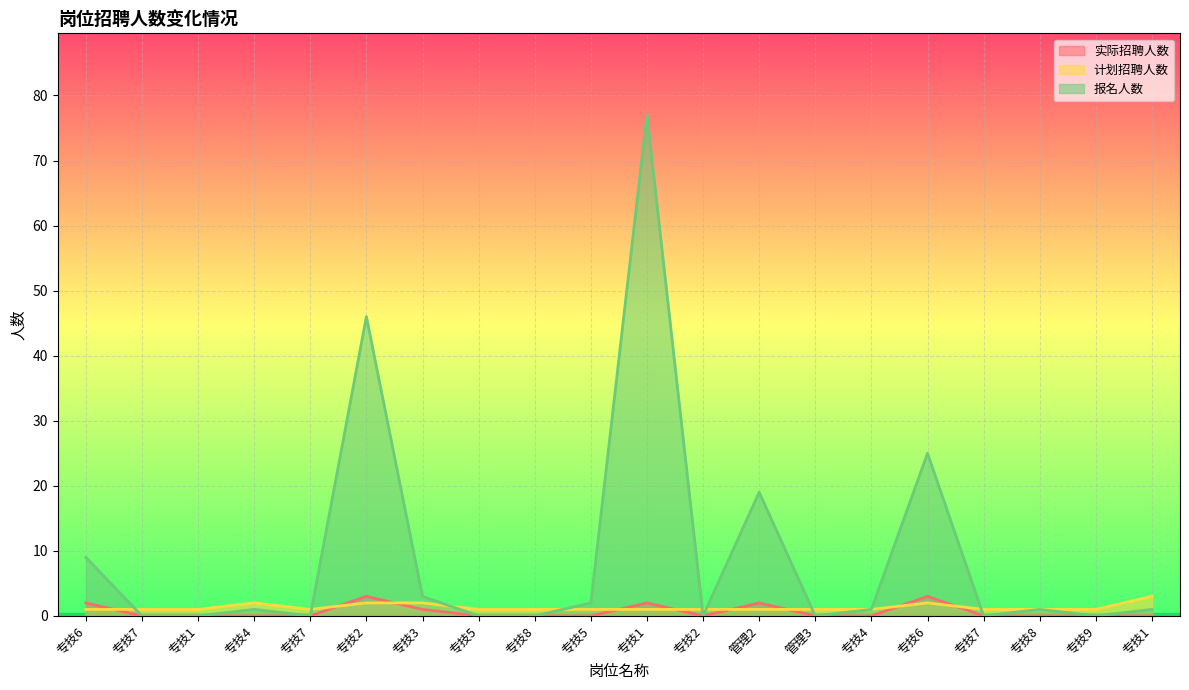

At 专技5, list the series in order from largest to smallest.

计划招聘人数, 实际招聘人数, 报名人数